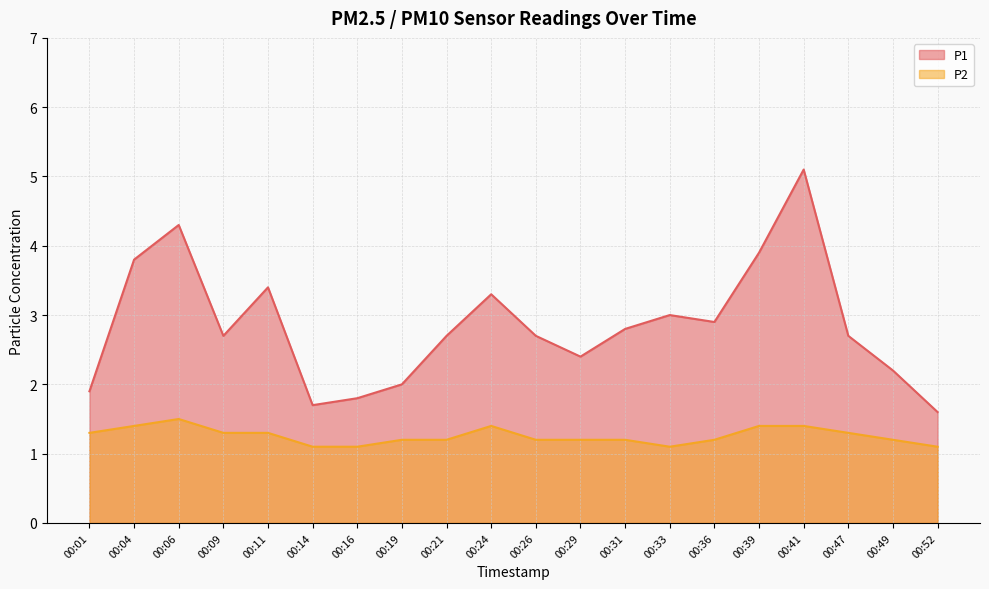

Which series has the largest total across all categories?

P1